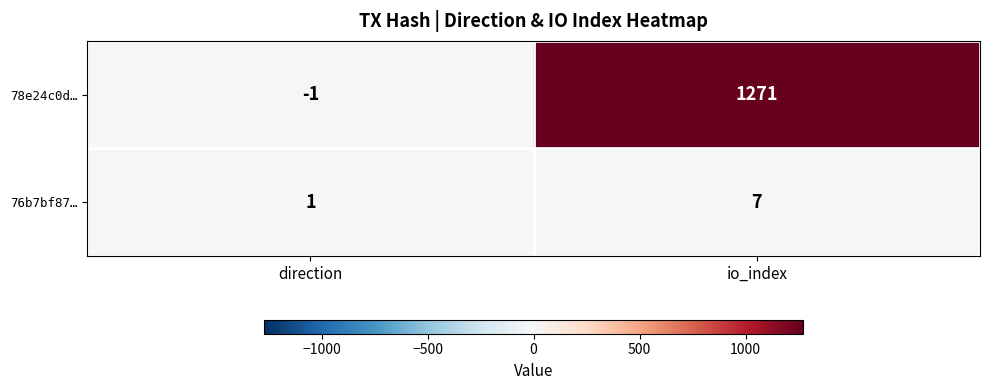

What is the maximum value shown in the chart?

1271